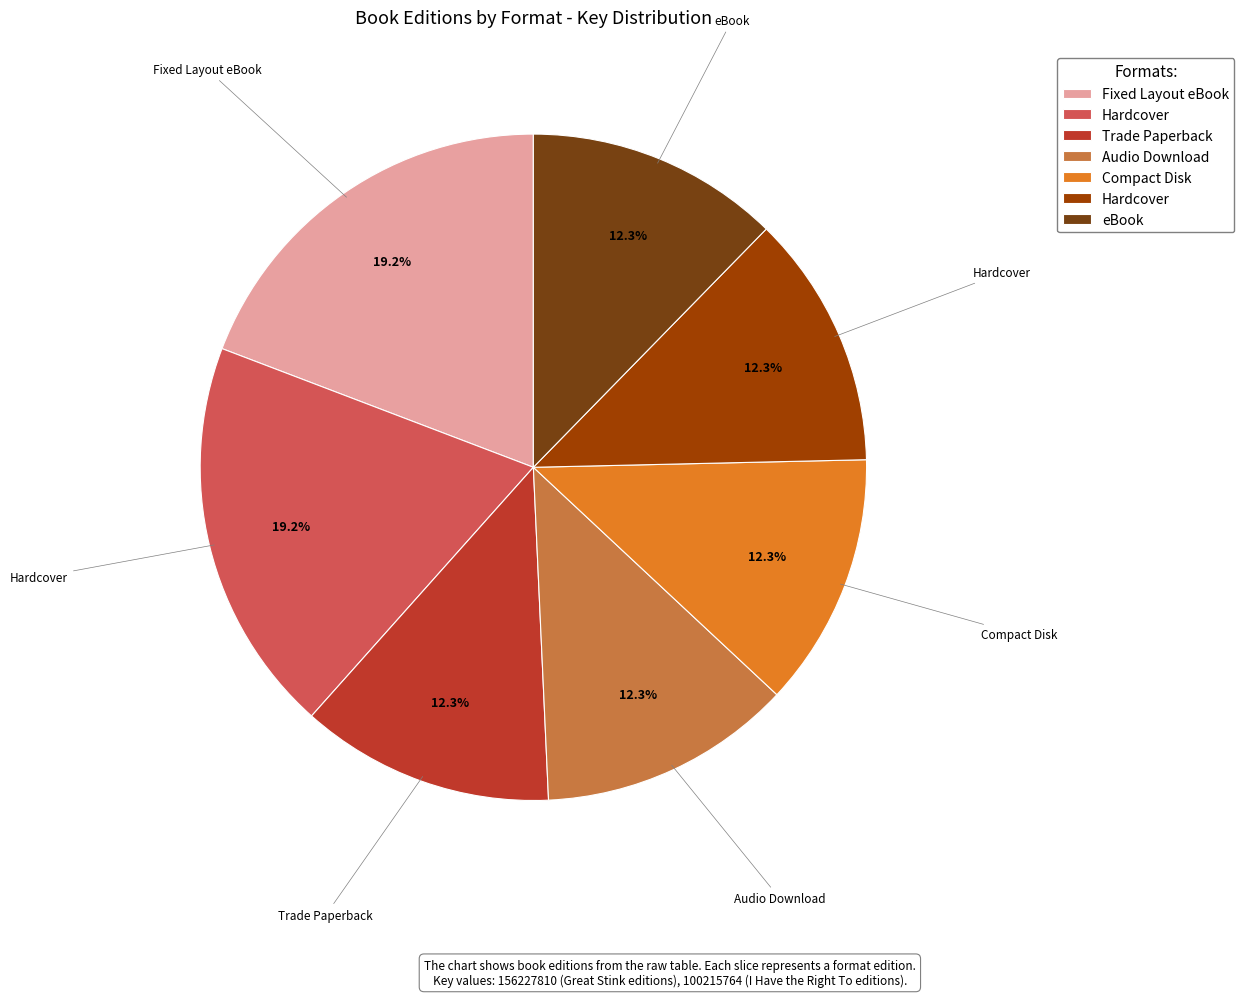

Does any single category account for the majority?

No